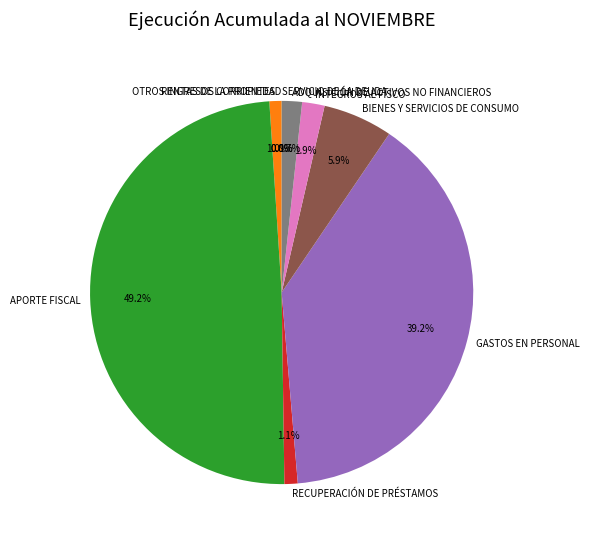

To the nearest percent, what is the combined percentage of GASTOS EN PERSONAL and APORTE FISCAL?

88%